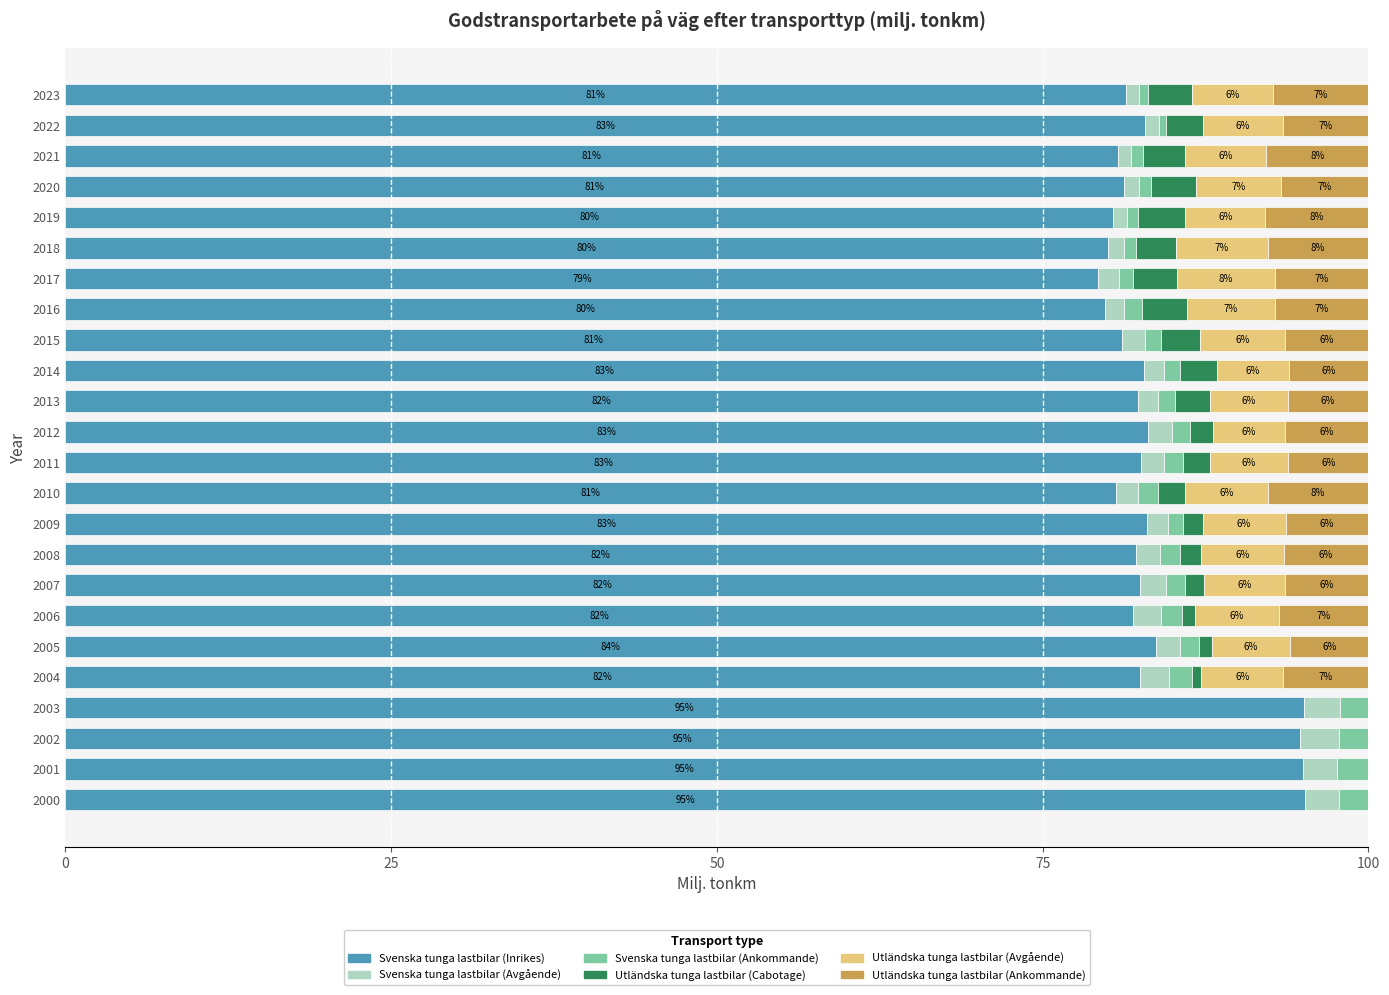

The Svenska tunga lastbilar (Inrikes) series shows 134.3 at 2016. True or false?

False